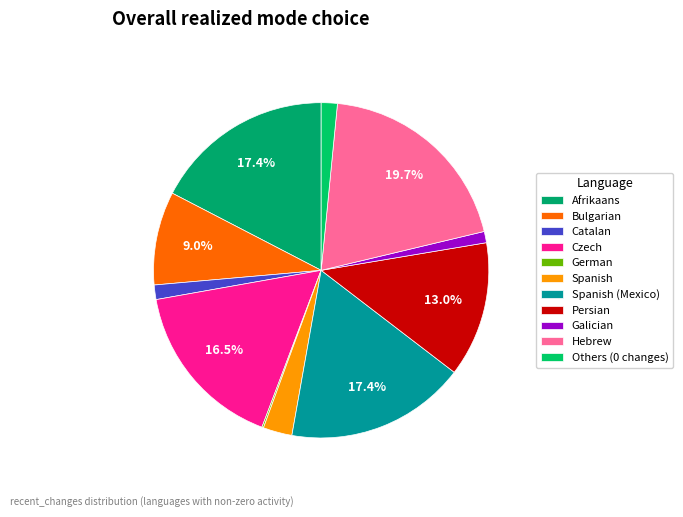

Is the sum of Afrikaans and Spanish greater than half?

No